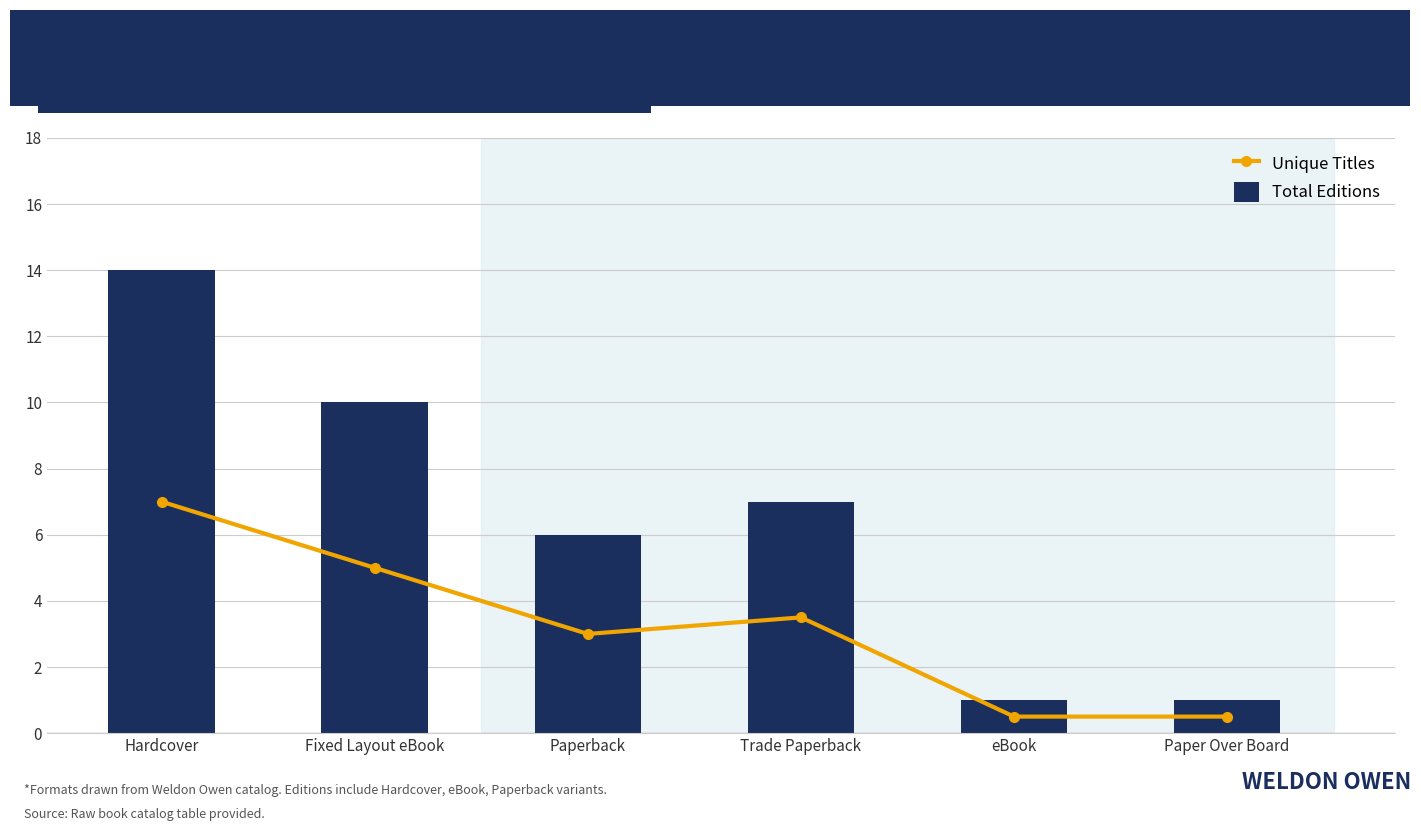

What is the total value across all series at Fixed Layout eBook?

15.0